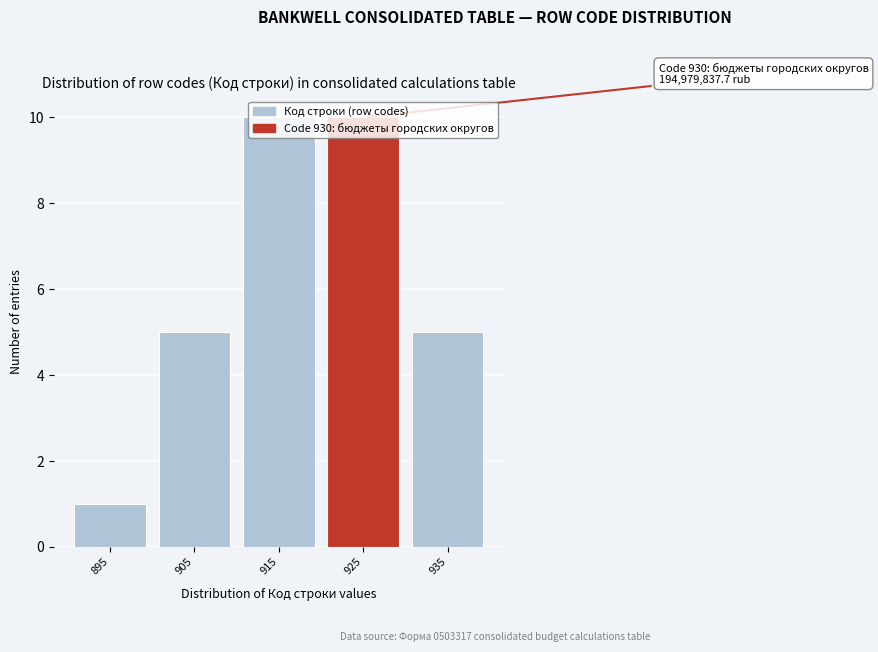

Which category has the lowest value across all series?

895